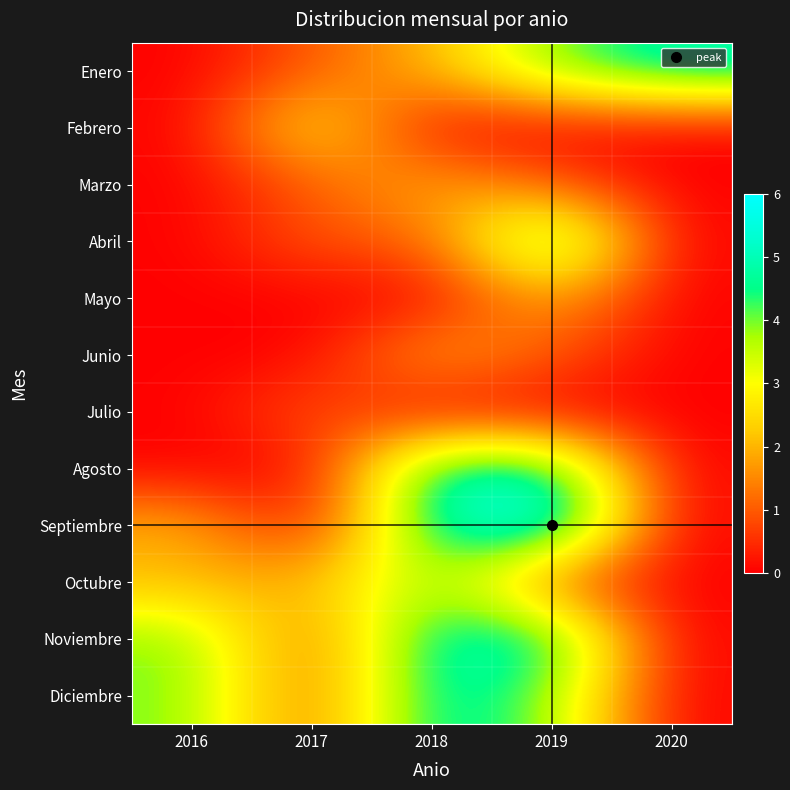

Reading left to right, transcribe all the data shown in this chart.

Enero: 2016=0	2017=1	2018=2	2019=4	2020=5
Febrero: 2016=0	2017=3	2018=0	2019=0	2020=0
Marzo: 2016=0	2017=1	2018=2	2019=1	2020=0
Abril: 2016=0	2017=1	2018=1	2019=5	2020=0
Mayo: 2016=0	2017=0	2018=0	2019=2	2020=0
Junio: 2016=0	2017=0	2018=2	2019=1	2020=0
Julio: 2016=0	2017=1	2018=0	2019=0	2020=0
Agosto: 2016=0	2017=0	2018=5	2019=5	2020=0
Septiembre: 2016=2	2017=0	2018=5	2019=6	2020=0
Octubre: 2016=2	2017=2	2018=4	2019=1	2020=0
Noviembre: 2016=4	2017=1	2018=5	2019=5	2020=0
Diciembre: 2016=4	2017=1	2018=5	2019=4	2020=0